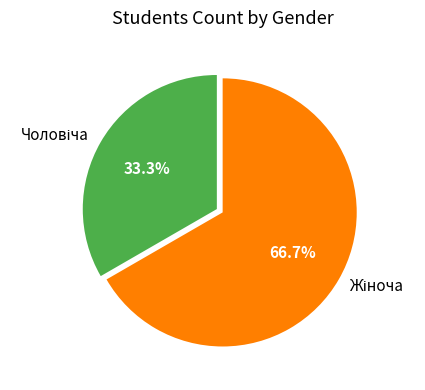

Does any single category account for the majority?

Yes